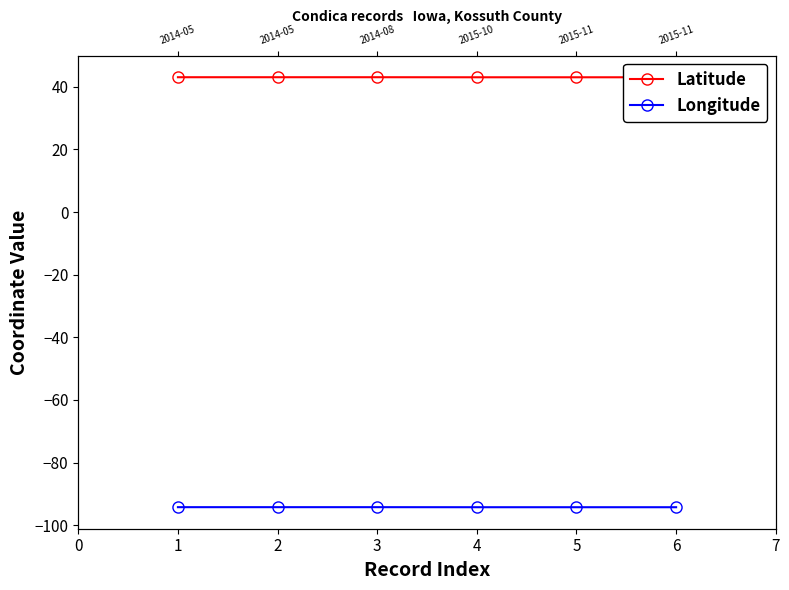

What is the smallest value displayed?

-94.2